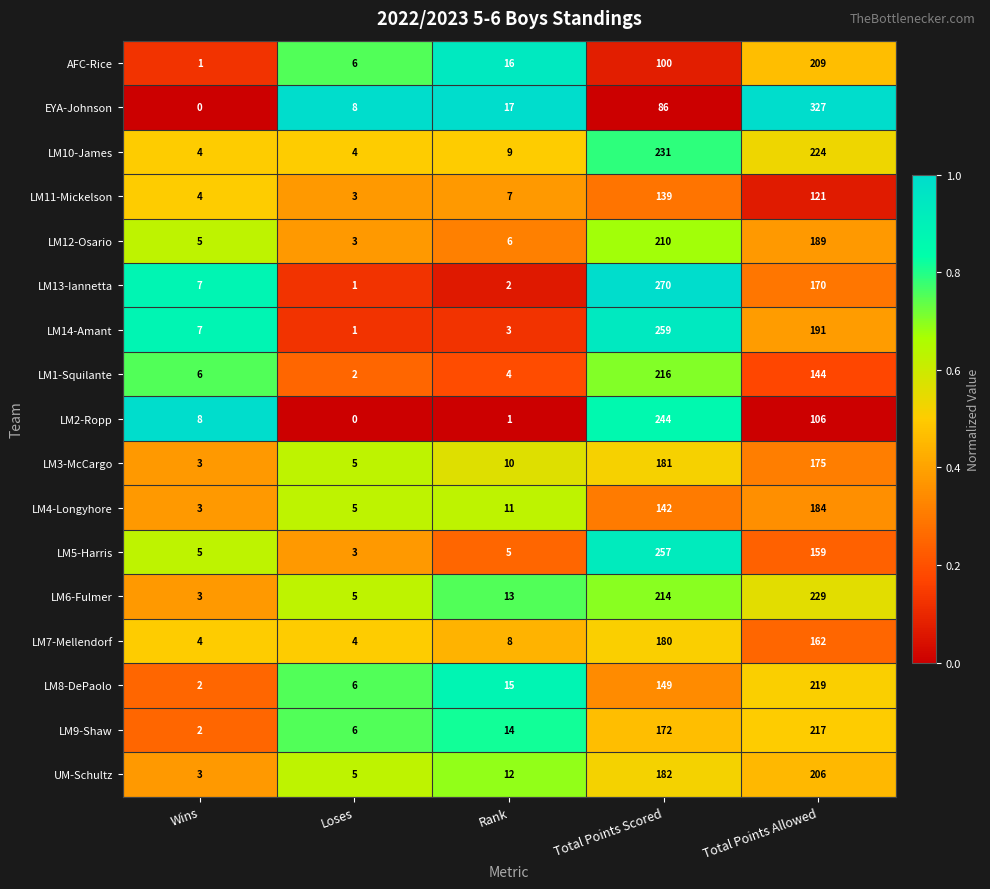

What is the approximate value of LM11-Mickelson at Total Points Allowed, to the nearest 5?

120